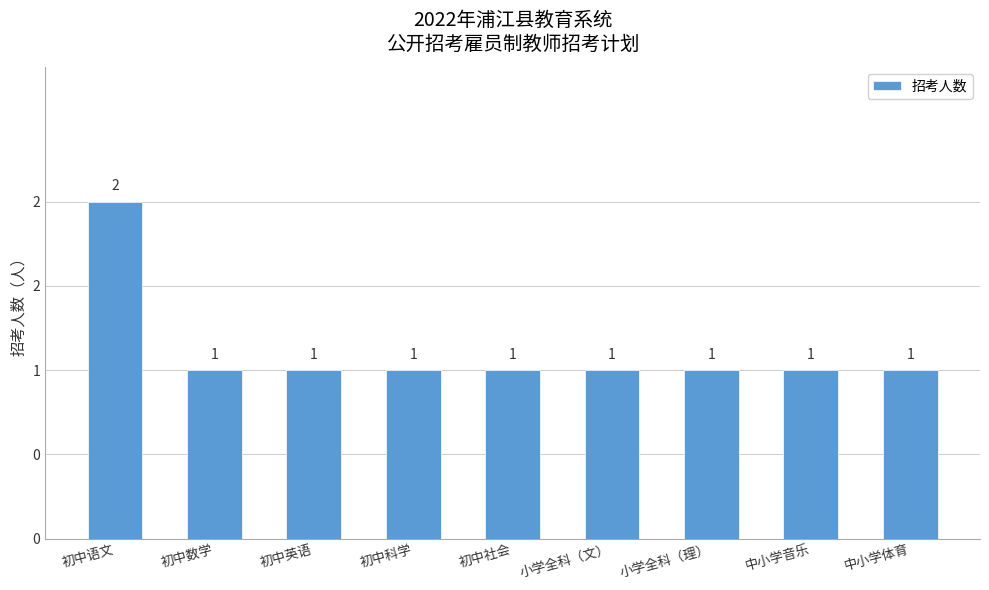

The value at 初中数学 is 1. True or false?

False